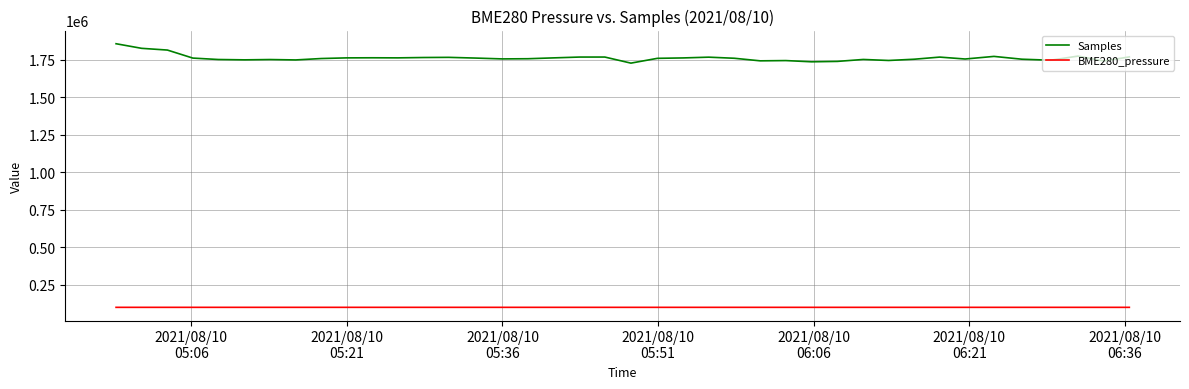

Which series has the largest total across all categories?

Samples